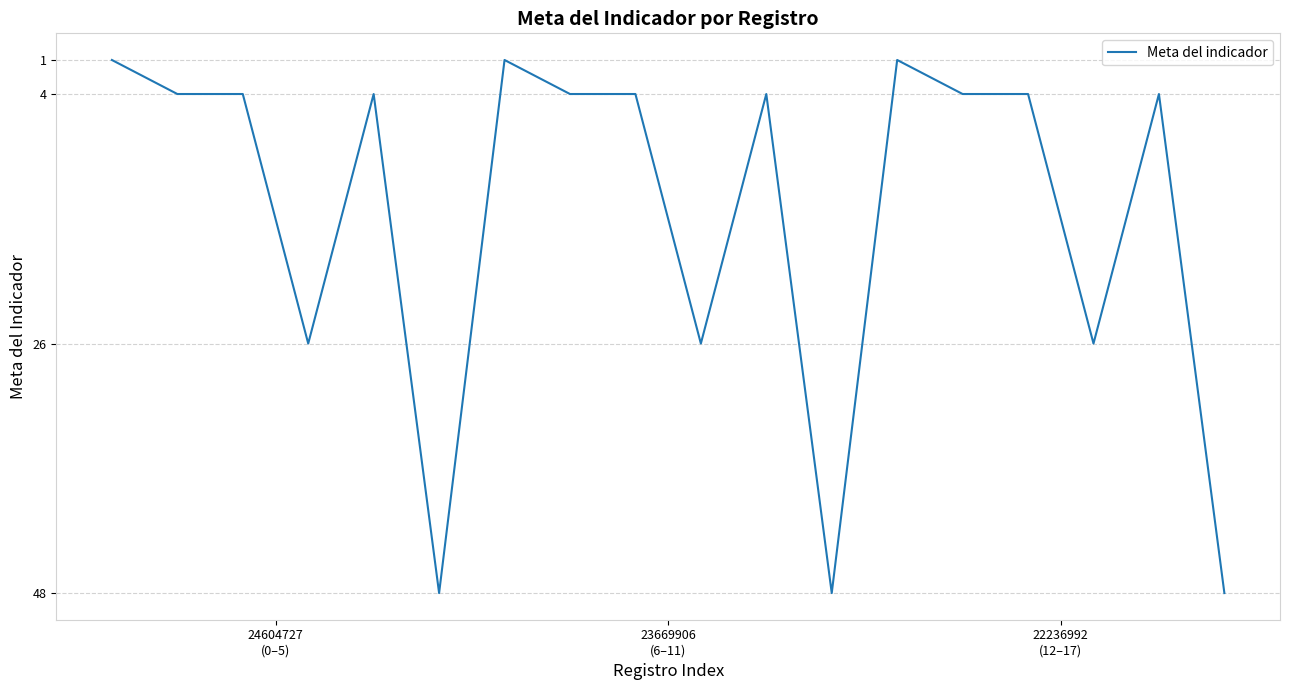

What is the maximum value shown in the chart?

48